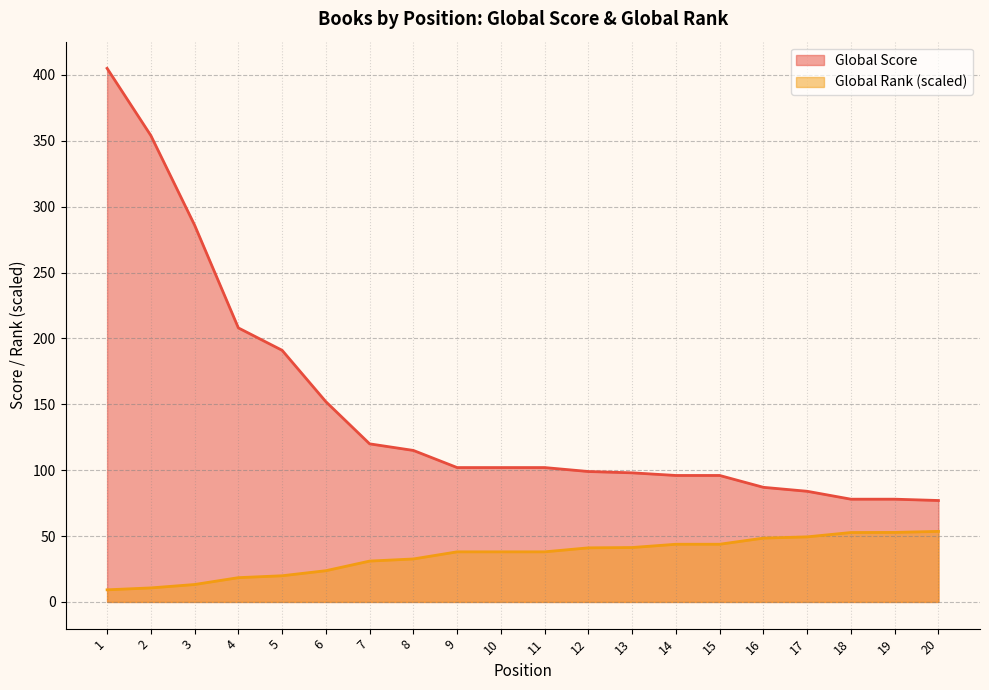

Between 7 and 10, which series saw the biggest shift?

Global Score